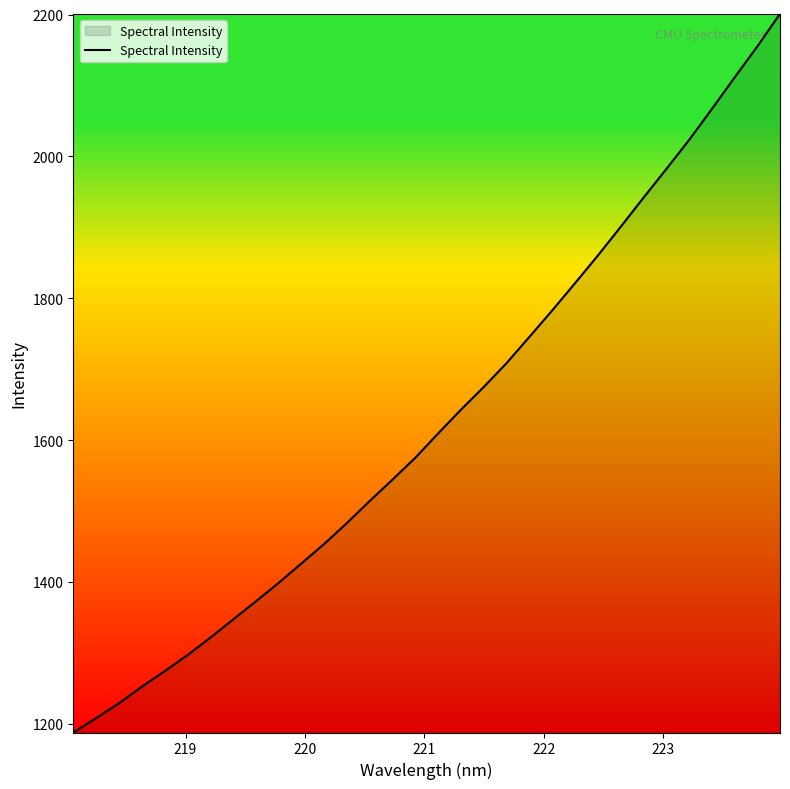

What is the greatest value displayed?

2201.2